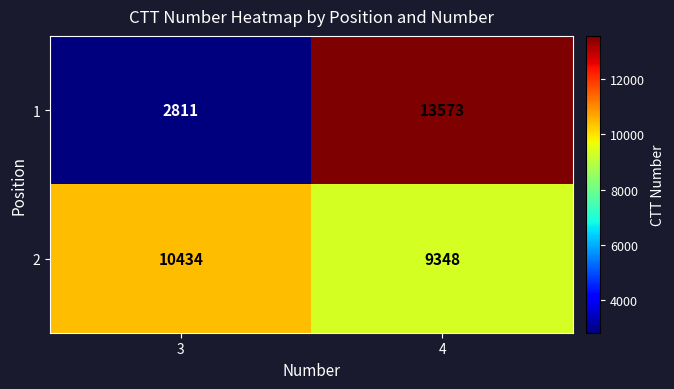

What is the sum of all 2 values?

19782